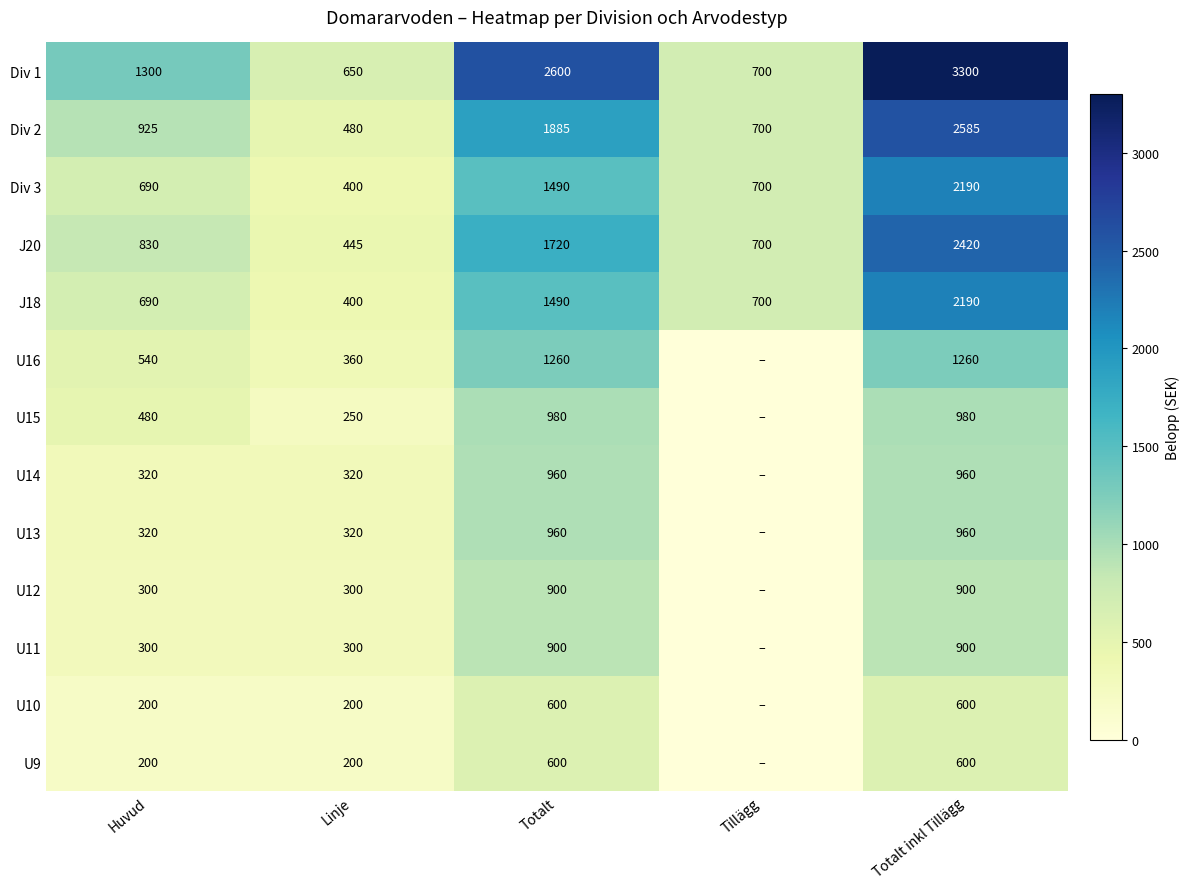

At which label does Div 1 reach its minimum?

Linje